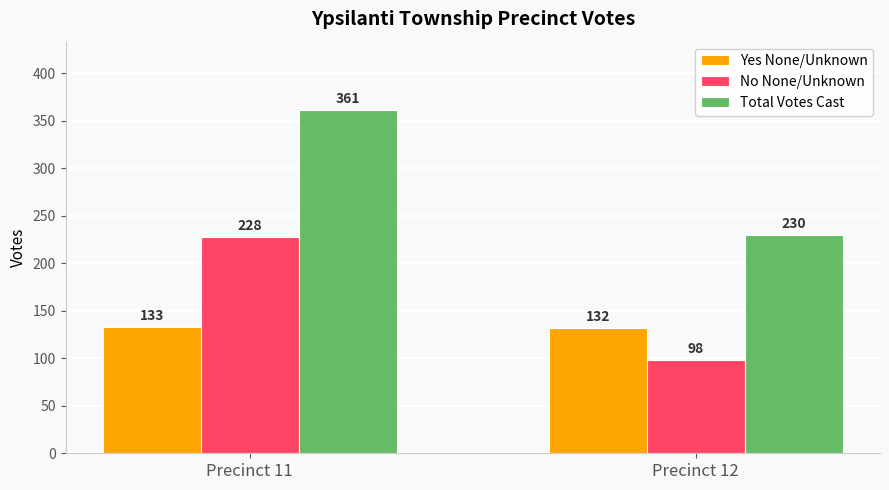

Which series changed the most between Precinct 11 and Precinct 12?

Total Votes Cast